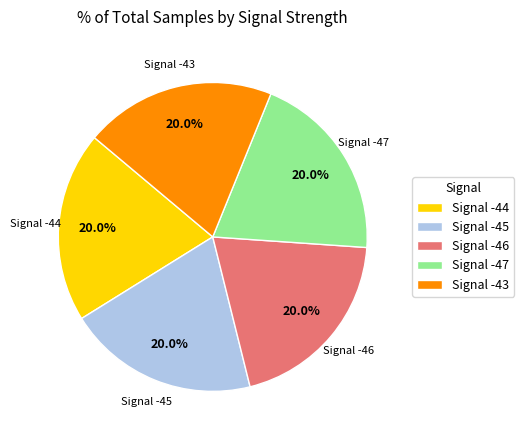

What is the total percentage of Signal -45 and Signal -47?

40.0%